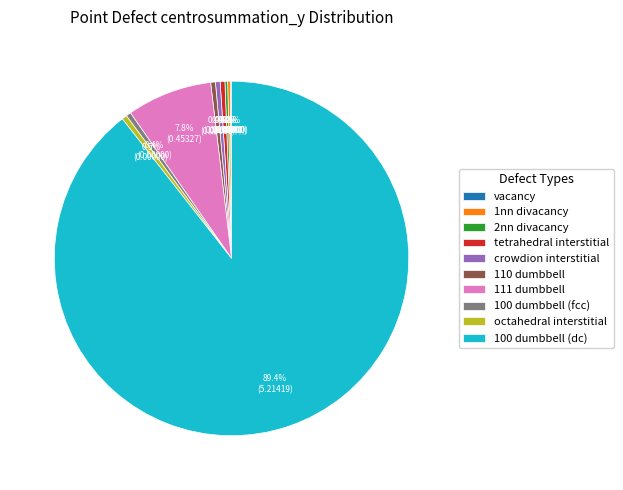

What percentage is NOT represented by crowdion interstitial?

99.6%